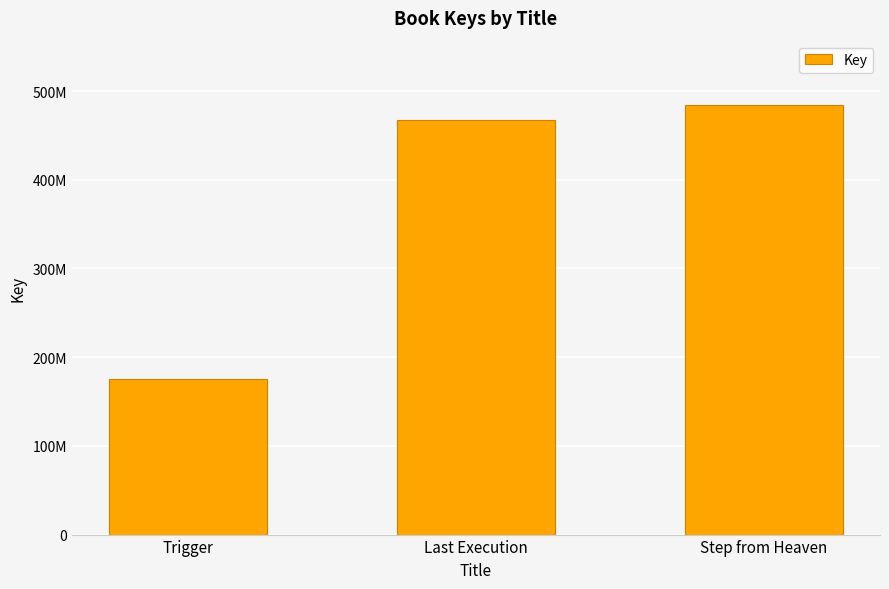

Between Last Execution and Trigger, which is larger?

Last Execution